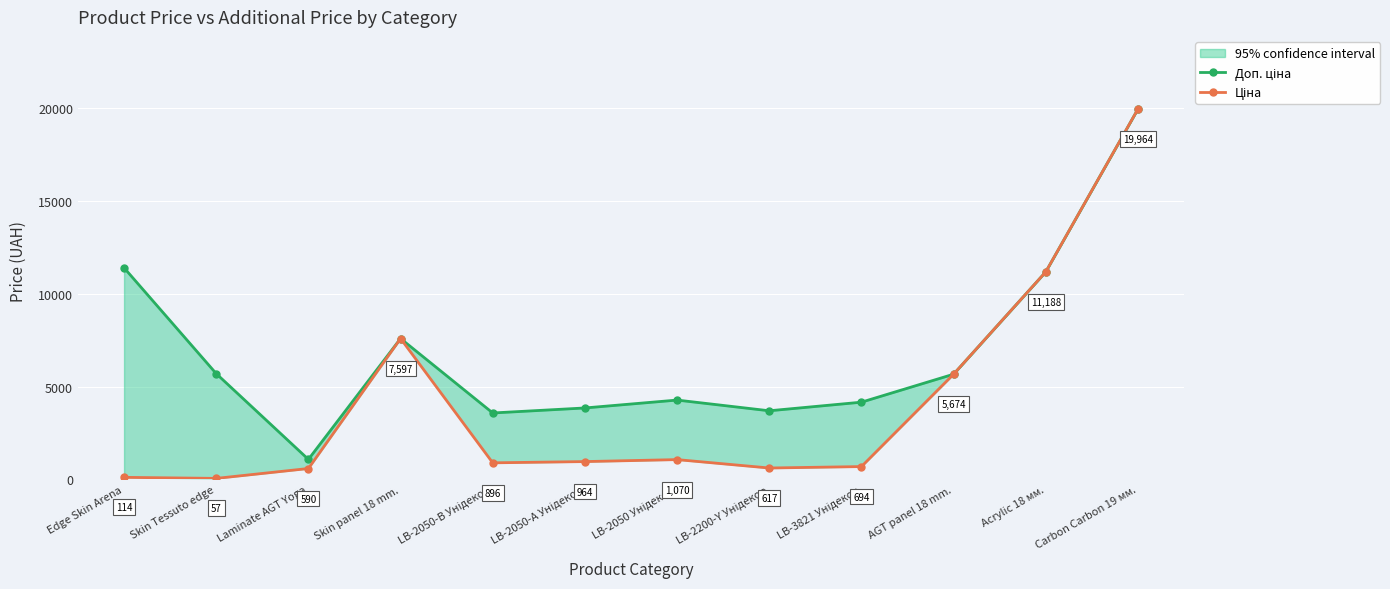

List the labels in order of Ціна value, largest first.

Carbon Carbon 19 мм., Acrylic 18 мм., Skin panel 18 mm., AGT panel 18 mm., LB-2050 Унідекор, LB-2050-А Унідекор, LB-2050-В Унідекор, LB-3821 Унідекор, LB-2200-Y Унідекор, Laminate AGT Yoga, Edge Skin Arena, Skin Tessuto edge